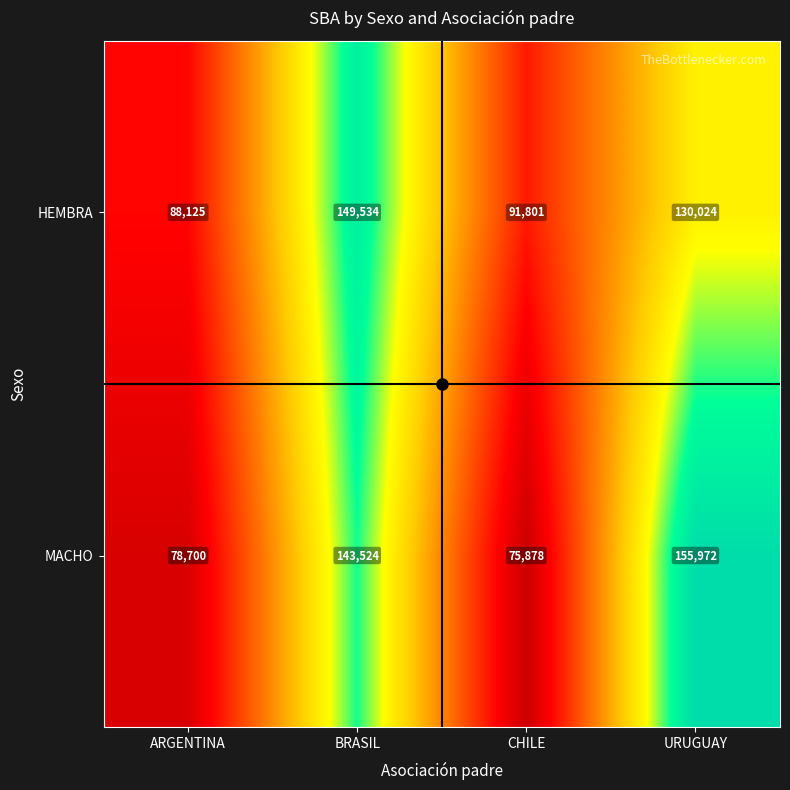

What is the difference between the second highest and second lowest values in the MACHO series?

64824